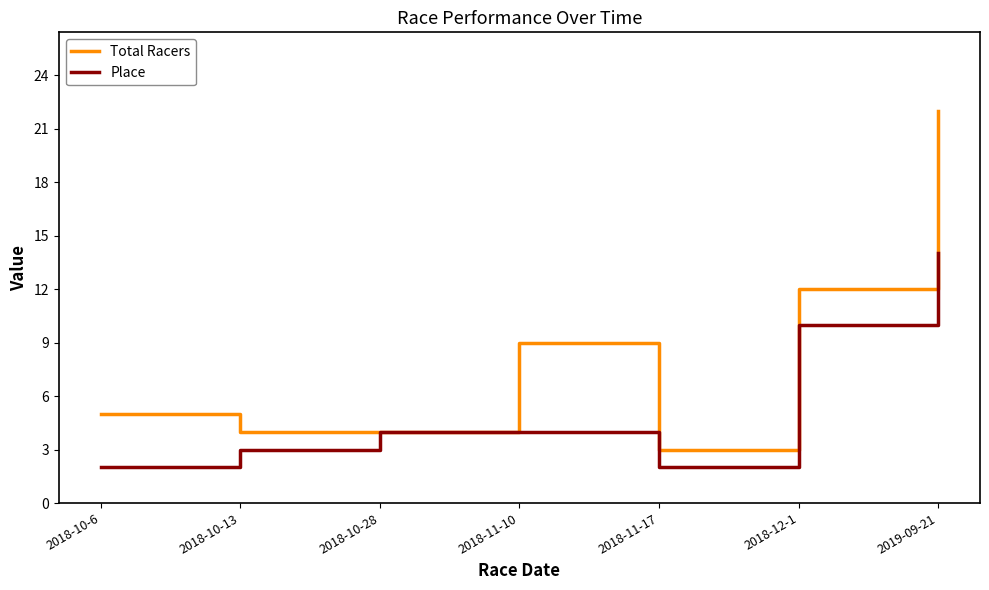

Does the chart display data point markers on the line(s)?

No